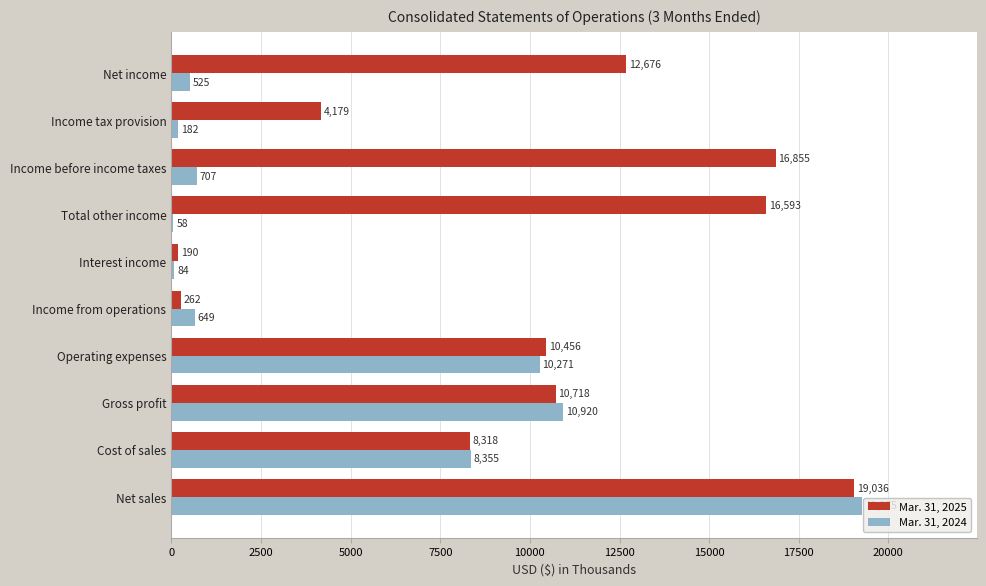

How many data points does each series have?

10